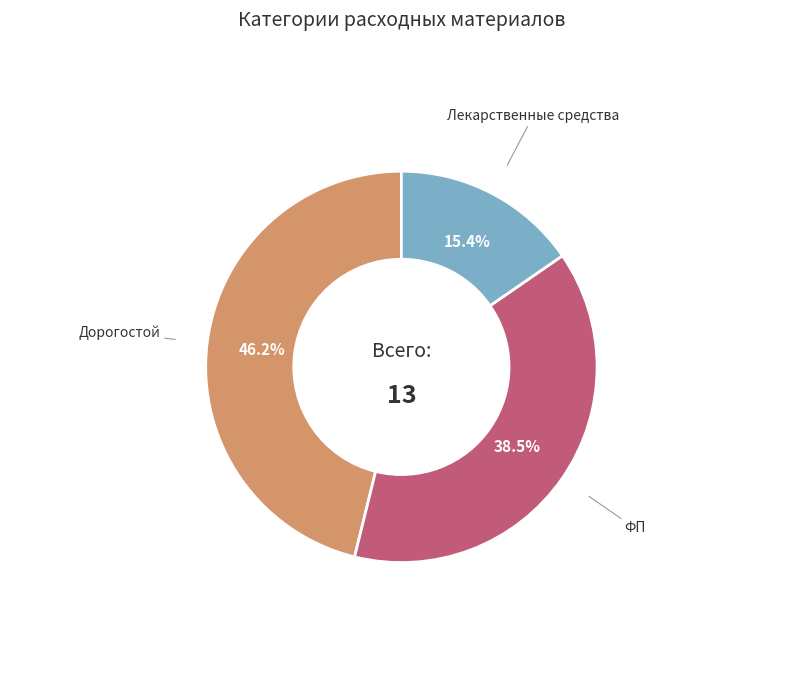

Between Дорогостой and ФП, which is larger?

Дорогостой